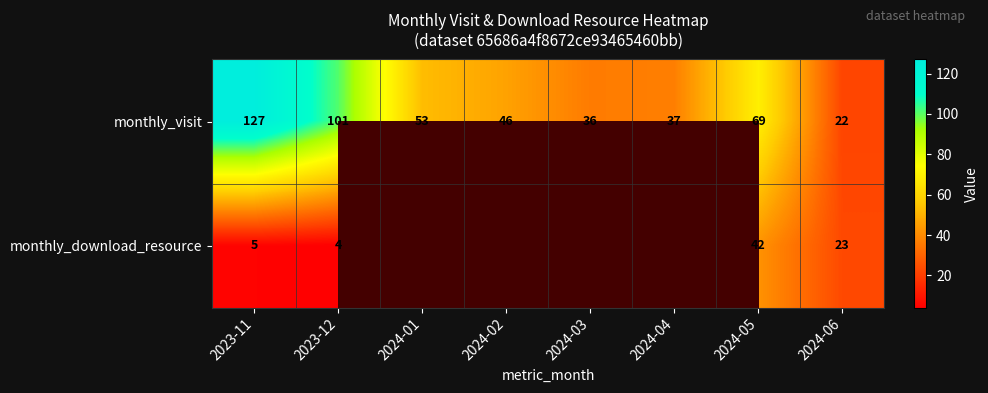

What is the difference between the second highest and second lowest values in the monthly_visit series?

65